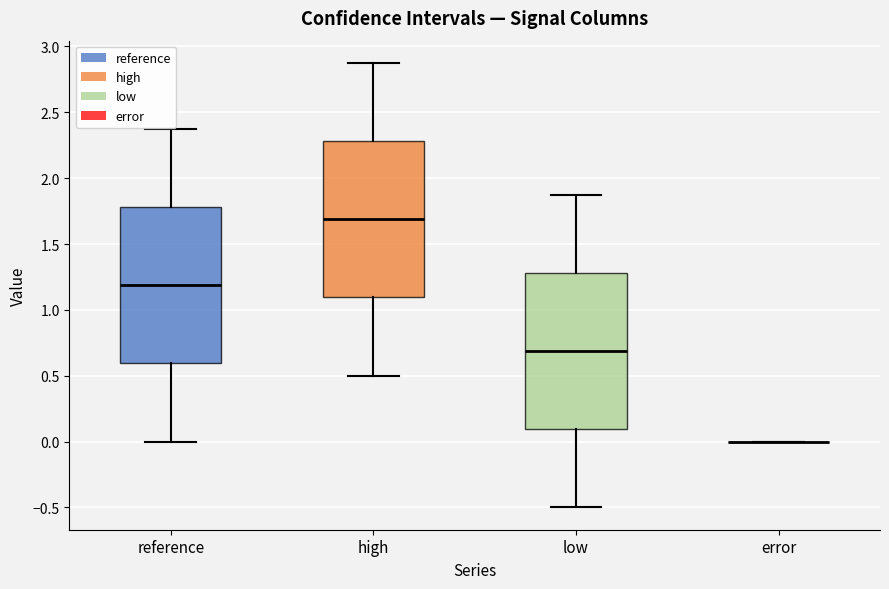

Where does the upper whisker of the box for reference end on the y-axis? The values are not printed on the chart, so give them approximately, as read against the axis.

2.35